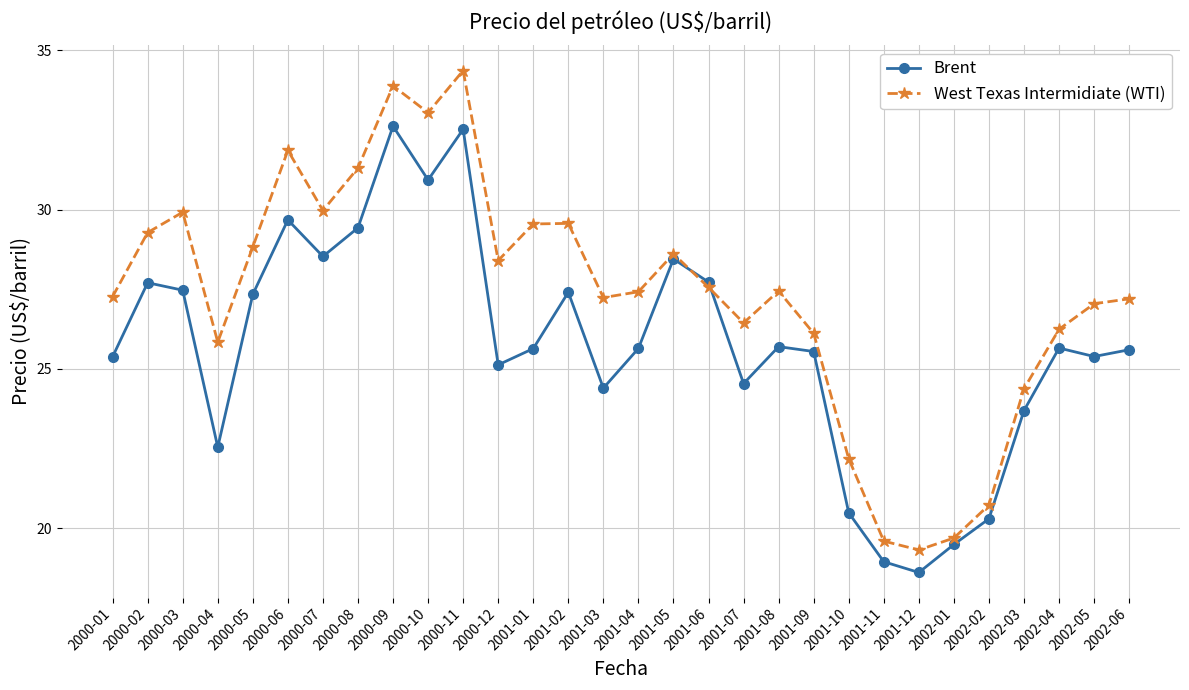

Where is the first local maximum for West Texas Intermidiate (WTI)?

2000-03